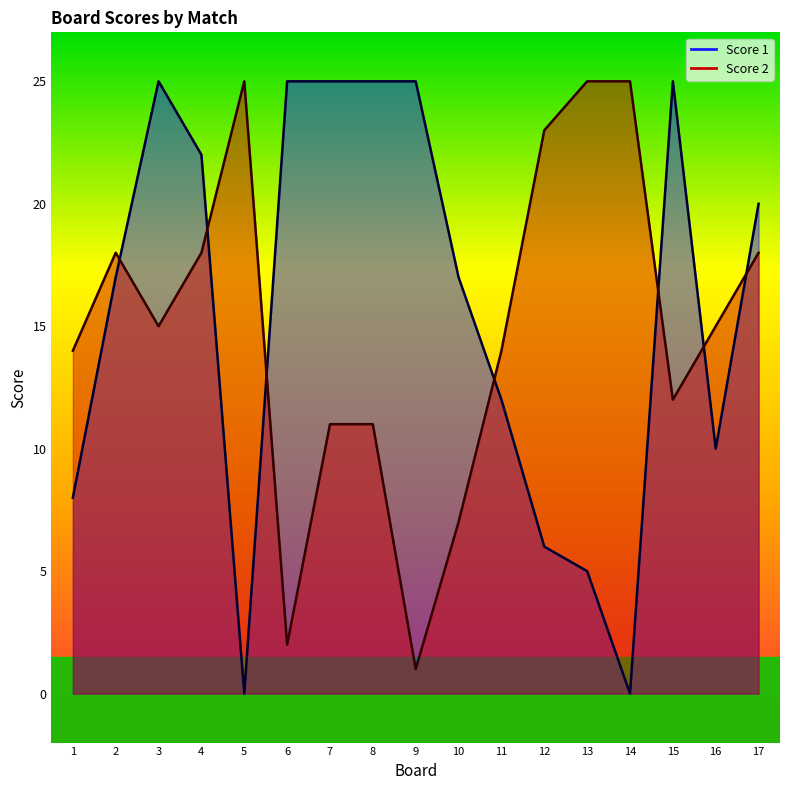

How many values in the Score 2 series are below 15?

8